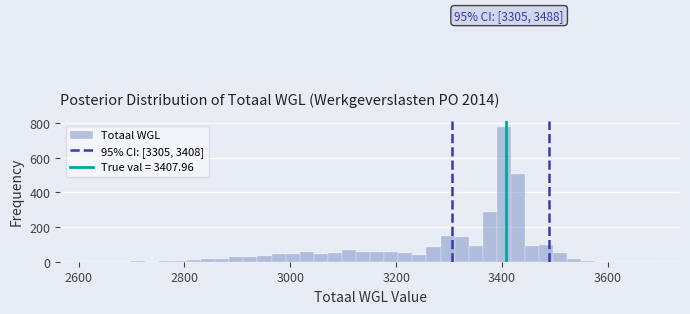

Around what value on the x-axis is the tallest bar? Give the approximate position of its centre, as read against the axis.

3400